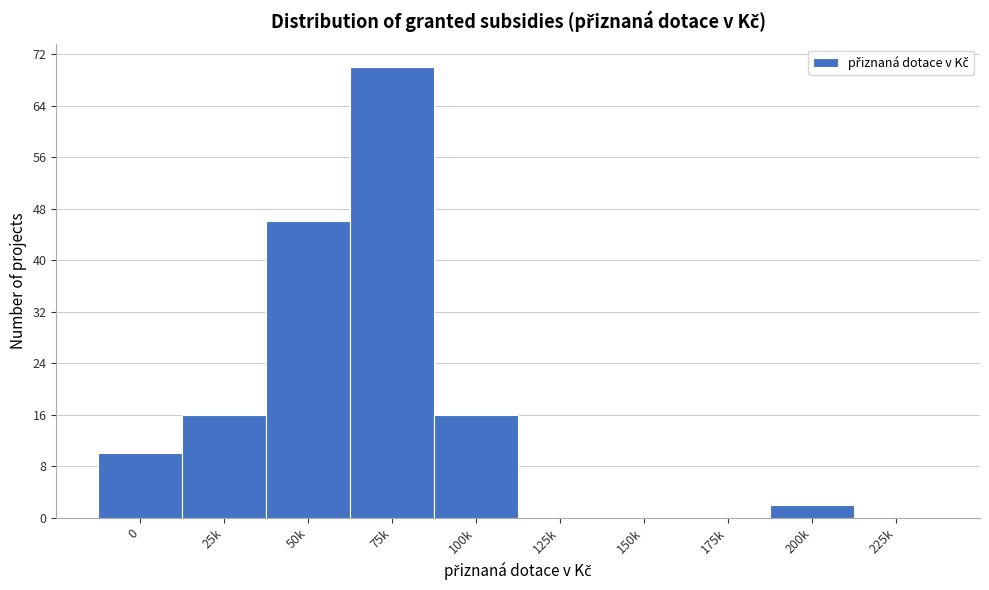

Reading left to right, extract all data points from this chart.

0=10	25k=16	50k=46	75k=70	100k=16	125k=0	150k=0	175k=0	200k=2	225k=0